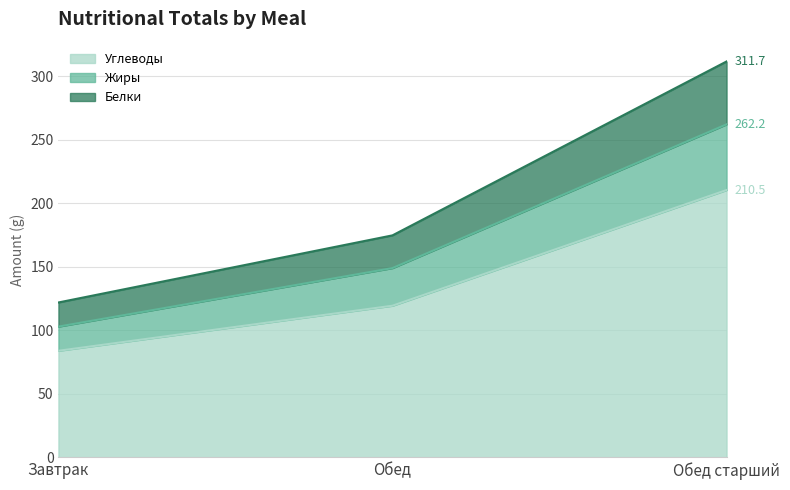

True or false: Углеводы has a value of 119.4 at Обед.

True